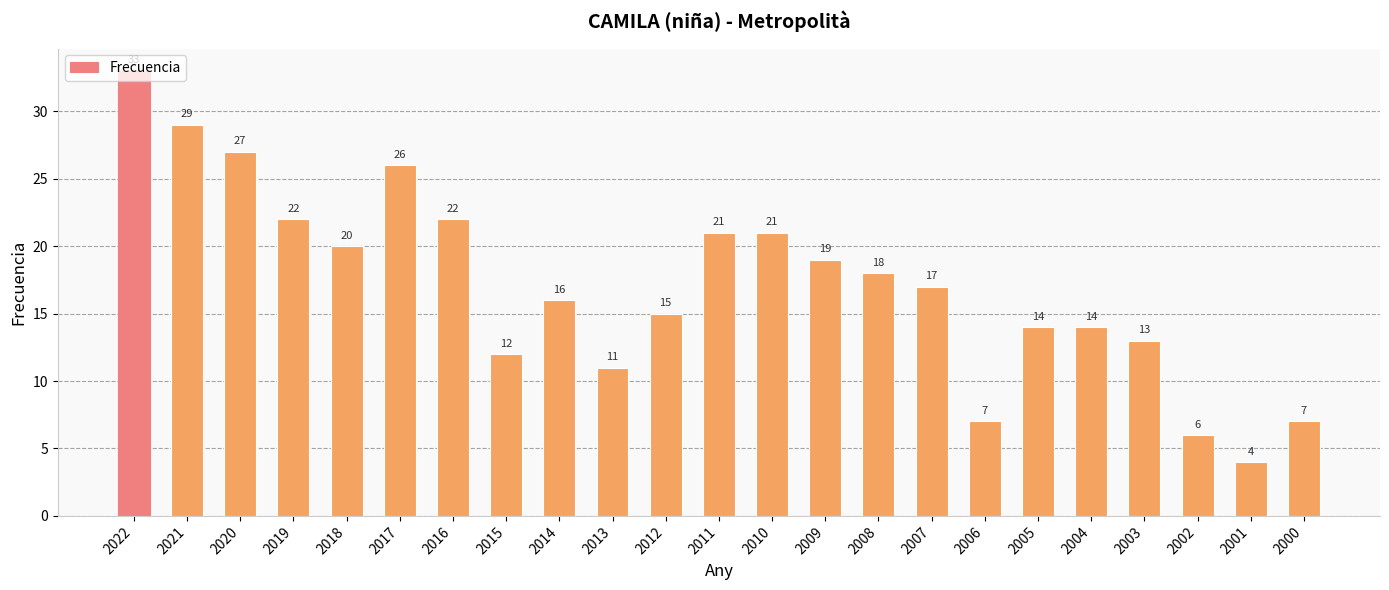

At which label is the value closest to 18?

2008